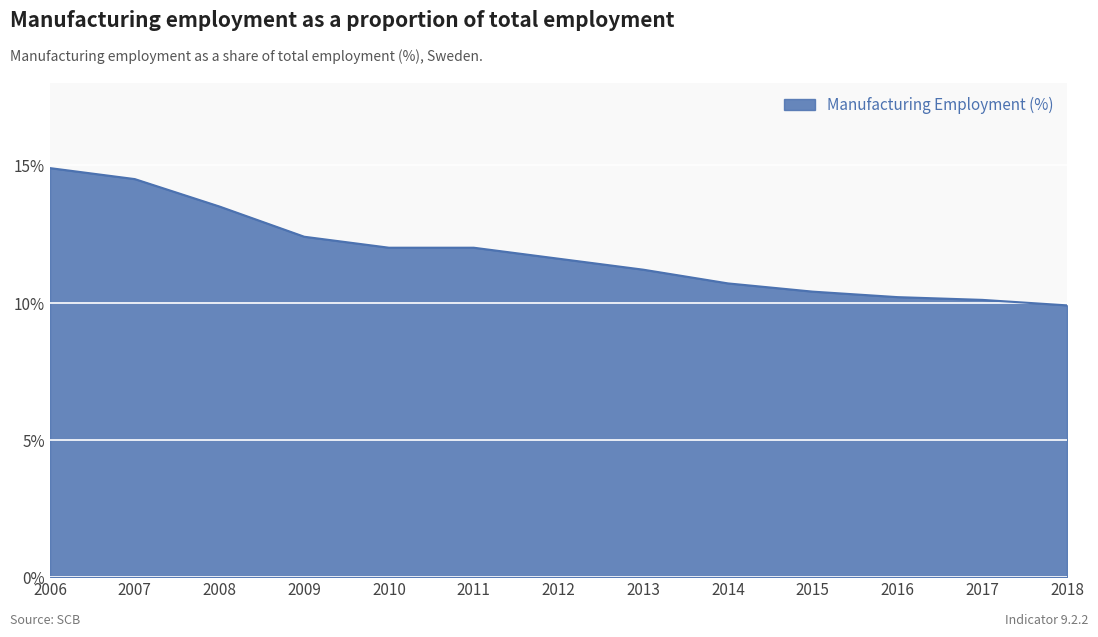

What is the greatest value displayed?

14.9